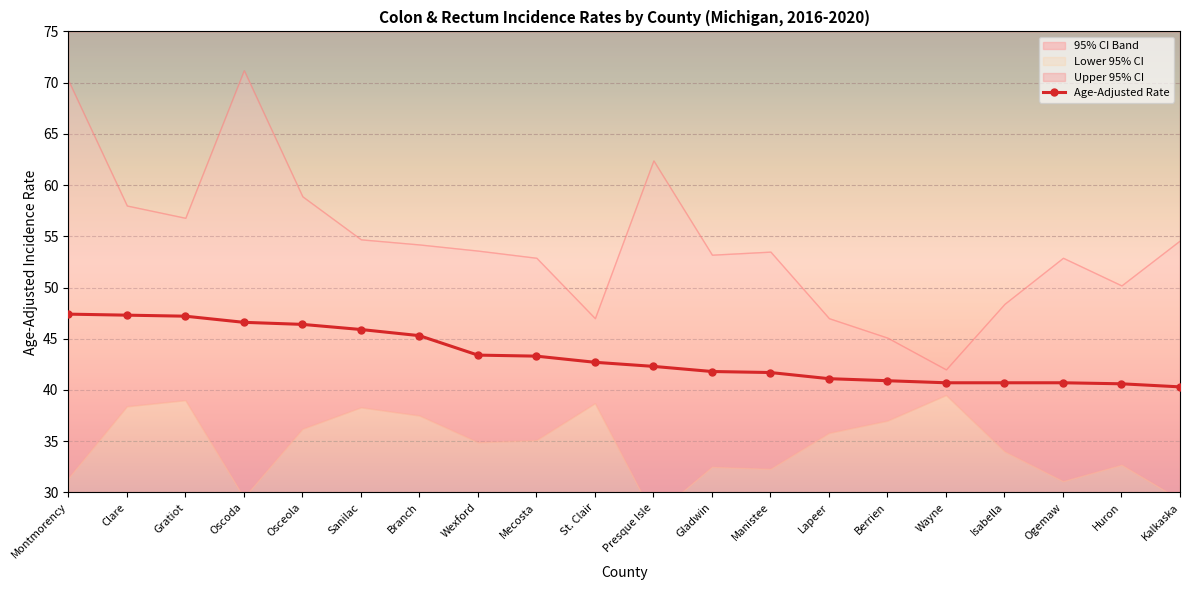

Reading left to right, transcribe all the data shown in this chart.

47.4	47.3	47.2	46.6	46.4	45.9	45.3	43.4	43.3	42.7	42.3	41.8	41.7	41.1	40.9	40.7	40.7	40.7	40.6	40.3